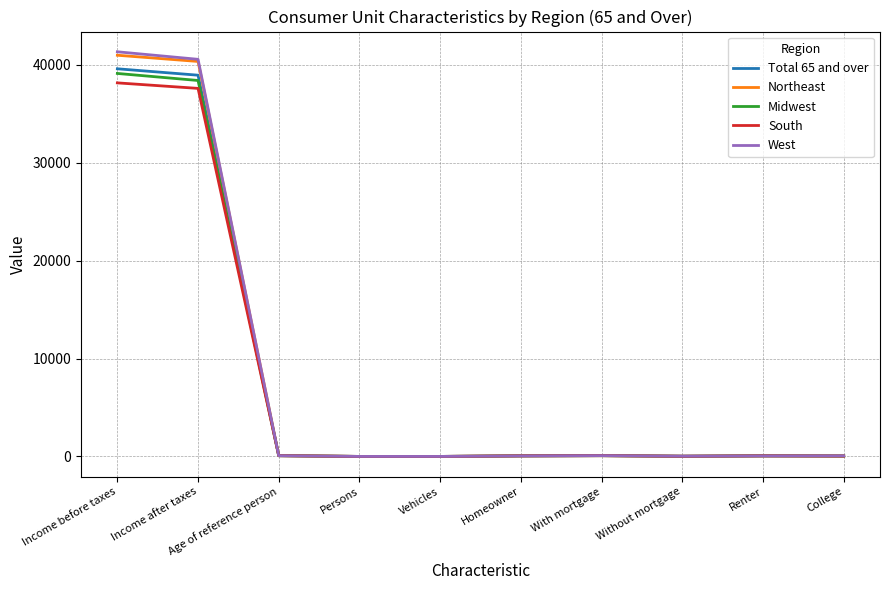

Read the West value at Income after taxes.

40571.0